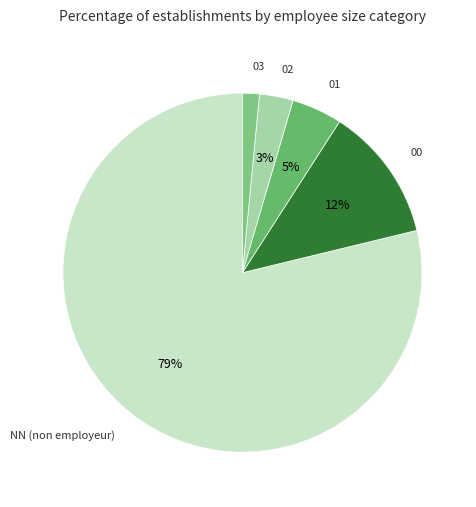

Which category has the biggest portion of the pie?

NN